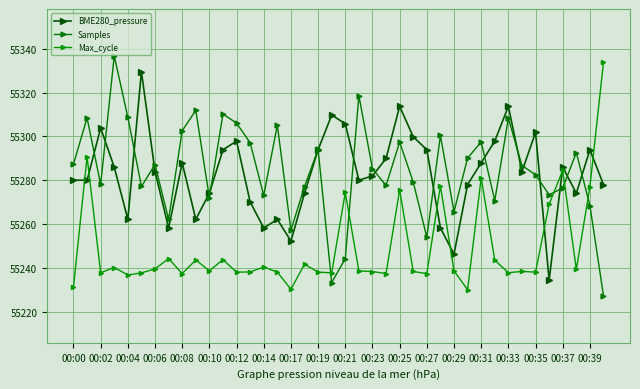

What is the difference between the second highest and second lowest values in the Samples series?

85.4